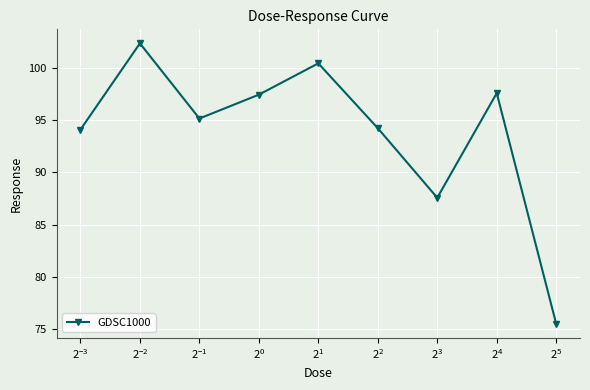

What is the difference between the maximum and second lowest values?

14.7